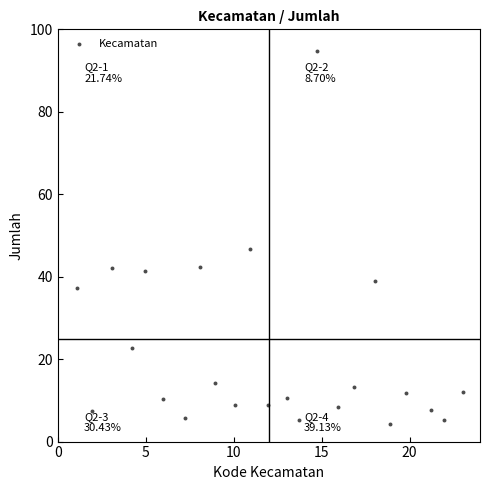

What is the range of Y values (max minus min)?

90.4